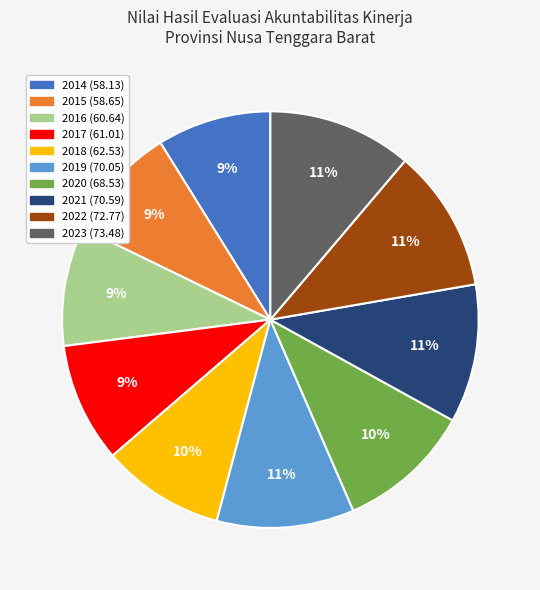

Does 2017 account for over 50% of the chart?

No